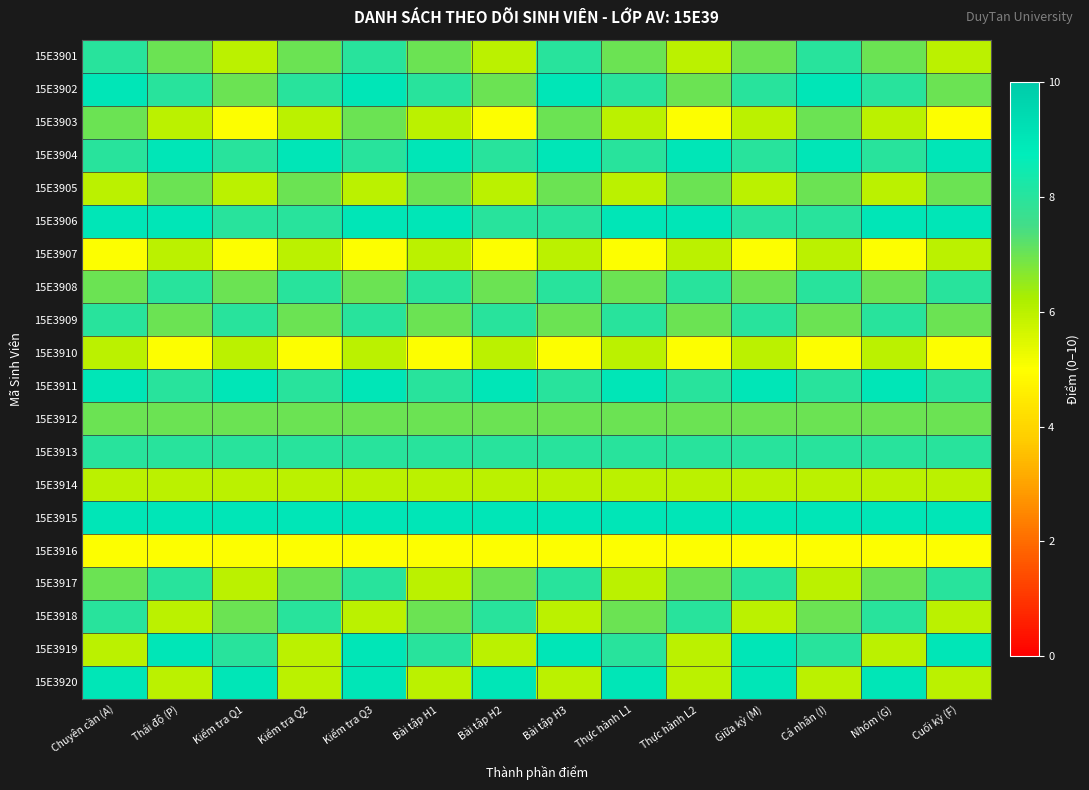

Reading right to left, transcribe all the data shown in this chart.

15E3901: Cuối kỳ (F)=6	Nhóm (G)=7	Cá nhân (I)=8	Giữa kỳ (M)=7	Thực hành L2=6	Thực hành L1=7	Bài tập H3=8	Bài tập H2=6	Bài tập H1=7	Kiểm tra Q3=8	Kiểm tra Q2=7	Kiểm tra Q1=6	Thái độ (P)=7	Chuyên cần (A)=8
15E3902: Cuối kỳ (F)=7	Nhóm (G)=8	Cá nhân (I)=9	Giữa kỳ (M)=8	Thực hành L2=7	Thực hành L1=8	Bài tập H3=9	Bài tập H2=7	Bài tập H1=8	Kiểm tra Q3=9	Kiểm tra Q2=8	Kiểm tra Q1=7	Thái độ (P)=8	Chuyên cần (A)=9
15E3903: Cuối kỳ (F)=5	Nhóm (G)=6	Cá nhân (I)=7	Giữa kỳ (M)=6	Thực hành L2=5	Thực hành L1=6	Bài tập H3=7	Bài tập H2=5	Bài tập H1=6	Kiểm tra Q3=7	Kiểm tra Q2=6	Kiểm tra Q1=5	Thái độ (P)=6	Chuyên cần (A)=7
15E3904: Cuối kỳ (F)=9	Nhóm (G)=8	Cá nhân (I)=9	Giữa kỳ (M)=8	Thực hành L2=9	Thực hành L1=8	Bài tập H3=9	Bài tập H2=8	Bài tập H1=9	Kiểm tra Q3=8	Kiểm tra Q2=9	Kiểm tra Q1=8	Thái độ (P)=9	Chuyên cần (A)=8
15E3905: Cuối kỳ (F)=7	Nhóm (G)=6	Cá nhân (I)=7	Giữa kỳ (M)=6	Thực hành L2=7	Thực hành L1=6	Bài tập H3=7	Bài tập H2=6	Bài tập H1=7	Kiểm tra Q3=6	Kiểm tra Q2=7	Kiểm tra Q1=6	Thái độ (P)=7	Chuyên cần (A)=6
15E3906: Cuối kỳ (F)=9	Nhóm (G)=9	Cá nhân (I)=8	Giữa kỳ (M)=8	Thực hành L2=9	Thực hành L1=9	Bài tập H3=8	Bài tập H2=8	Bài tập H1=9	Kiểm tra Q3=9	Kiểm tra Q2=8	Kiểm tra Q1=8	Thái độ (P)=9	Chuyên cần (A)=9
15E3907: Cuối kỳ (F)=6	Nhóm (G)=5	Cá nhân (I)=6	Giữa kỳ (M)=5	Thực hành L2=6	Thực hành L1=5	Bài tập H3=6	Bài tập H2=5	Bài tập H1=6	Kiểm tra Q3=5	Kiểm tra Q2=6	Kiểm tra Q1=5	Thái độ (P)=6	Chuyên cần (A)=5
15E3908: Cuối kỳ (F)=8	Nhóm (G)=7	Cá nhân (I)=8	Giữa kỳ (M)=7	Thực hành L2=8	Thực hành L1=7	Bài tập H3=8	Bài tập H2=7	Bài tập H1=8	Kiểm tra Q3=7	Kiểm tra Q2=8	Kiểm tra Q1=7	Thái độ (P)=8	Chuyên cần (A)=7
15E3909: Cuối kỳ (F)=7	Nhóm (G)=8	Cá nhân (I)=7	Giữa kỳ (M)=8	Thực hành L2=7	Thực hành L1=8	Bài tập H3=7	Bài tập H2=8	Bài tập H1=7	Kiểm tra Q3=8	Kiểm tra Q2=7	Kiểm tra Q1=8	Thái độ (P)=7	Chuyên cần (A)=8
15E3910: Cuối kỳ (F)=5	Nhóm (G)=6	Cá nhân (I)=5	Giữa kỳ (M)=6	Thực hành L2=5	Thực hành L1=6	Bài tập H3=5	Bài tập H2=6	Bài tập H1=5	Kiểm tra Q3=6	Kiểm tra Q2=5	Kiểm tra Q1=6	Thái độ (P)=5	Chuyên cần (A)=6
15E3911: Cuối kỳ (F)=8	Nhóm (G)=9	Cá nhân (I)=8	Giữa kỳ (M)=9	Thực hành L2=8	Thực hành L1=9	Bài tập H3=8	Bài tập H2=9	Bài tập H1=8	Kiểm tra Q3=9	Kiểm tra Q2=8	Kiểm tra Q1=9	Thái độ (P)=8	Chuyên cần (A)=9
15E3912: Cuối kỳ (F)=7	Nhóm (G)=7	Cá nhân (I)=7	Giữa kỳ (M)=7	Thực hành L2=7	Thực hành L1=7	Bài tập H3=7	Bài tập H2=7	Bài tập H1=7	Kiểm tra Q3=7	Kiểm tra Q2=7	Kiểm tra Q1=7	Thái độ (P)=7	Chuyên cần (A)=7
15E3913: Cuối kỳ (F)=8	Nhóm (G)=8	Cá nhân (I)=8	Giữa kỳ (M)=8	Thực hành L2=8	Thực hành L1=8	Bài tập H3=8	Bài tập H2=8	Bài tập H1=8	Kiểm tra Q3=8	Kiểm tra Q2=8	Kiểm tra Q1=8	Thái độ (P)=8	Chuyên cần (A)=8
15E3914: Cuối kỳ (F)=6	Nhóm (G)=6	Cá nhân (I)=6	Giữa kỳ (M)=6	Thực hành L2=6	Thực hành L1=6	Bài tập H3=6	Bài tập H2=6	Bài tập H1=6	Kiểm tra Q3=6	Kiểm tra Q2=6	Kiểm tra Q1=6	Thái độ (P)=6	Chuyên cần (A)=6
15E3915: Cuối kỳ (F)=9	Nhóm (G)=9	Cá nhân (I)=9	Giữa kỳ (M)=9	Thực hành L2=9	Thực hành L1=9	Bài tập H3=9	Bài tập H2=9	Bài tập H1=9	Kiểm tra Q3=9	Kiểm tra Q2=9	Kiểm tra Q1=9	Thái độ (P)=9	Chuyên cần (A)=9
15E3916: Cuối kỳ (F)=5	Nhóm (G)=5	Cá nhân (I)=5	Giữa kỳ (M)=5	Thực hành L2=5	Thực hành L1=5	Bài tập H3=5	Bài tập H2=5	Bài tập H1=5	Kiểm tra Q3=5	Kiểm tra Q2=5	Kiểm tra Q1=5	Thái độ (P)=5	Chuyên cần (A)=5
15E3917: Cuối kỳ (F)=8	Nhóm (G)=7	Cá nhân (I)=6	Giữa kỳ (M)=8	Thực hành L2=7	Thực hành L1=6	Bài tập H3=8	Bài tập H2=7	Bài tập H1=6	Kiểm tra Q3=8	Kiểm tra Q2=7	Kiểm tra Q1=6	Thái độ (P)=8	Chuyên cần (A)=7
15E3918: Cuối kỳ (F)=6	Nhóm (G)=8	Cá nhân (I)=7	Giữa kỳ (M)=6	Thực hành L2=8	Thực hành L1=7	Bài tập H3=6	Bài tập H2=8	Bài tập H1=7	Kiểm tra Q3=6	Kiểm tra Q2=8	Kiểm tra Q1=7	Thái độ (P)=6	Chuyên cần (A)=8
15E3919: Cuối kỳ (F)=9	Nhóm (G)=6	Cá nhân (I)=8	Giữa kỳ (M)=9	Thực hành L2=6	Thực hành L1=8	Bài tập H3=9	Bài tập H2=6	Bài tập H1=8	Kiểm tra Q3=9	Kiểm tra Q2=6	Kiểm tra Q1=8	Thái độ (P)=9	Chuyên cần (A)=6
15E3920: Cuối kỳ (F)=6	Nhóm (G)=9	Cá nhân (I)=6	Giữa kỳ (M)=9	Thực hành L2=6	Thực hành L1=9	Bài tập H3=6	Bài tập H2=9	Bài tập H1=6	Kiểm tra Q3=9	Kiểm tra Q2=6	Kiểm tra Q1=9	Thái độ (P)=6	Chuyên cần (A)=9